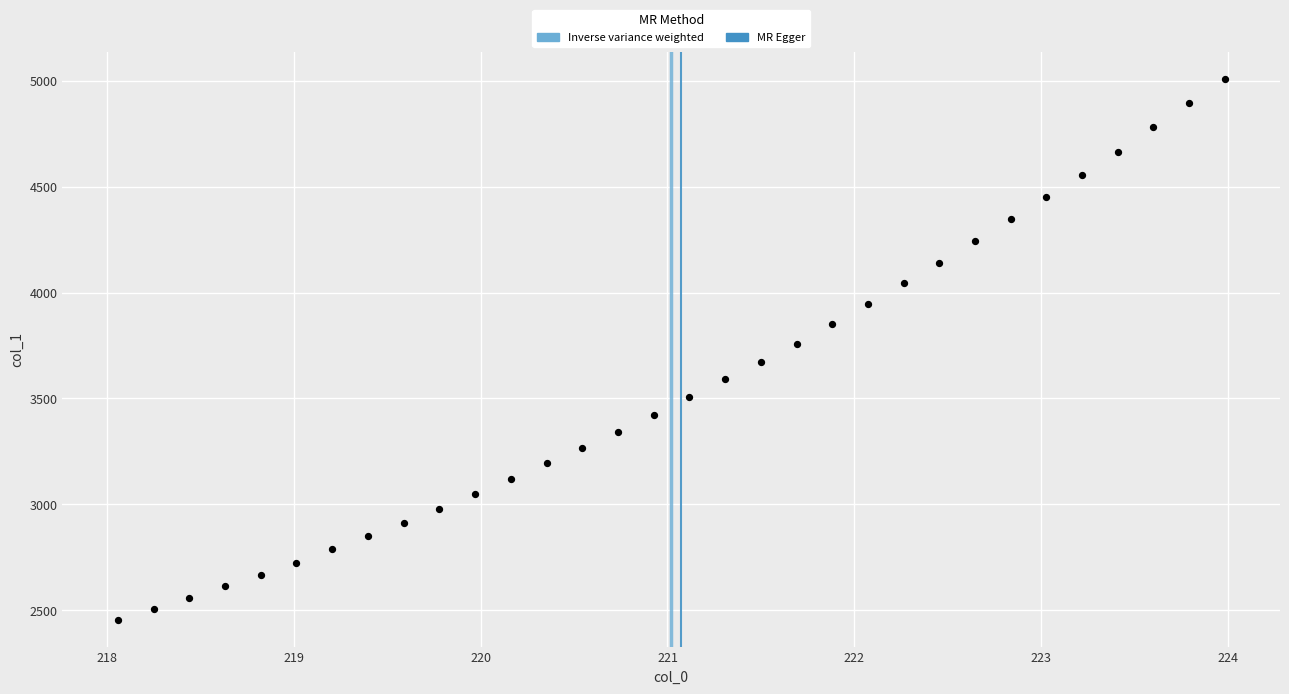

What is the range of X values (max minus min)?

5.9